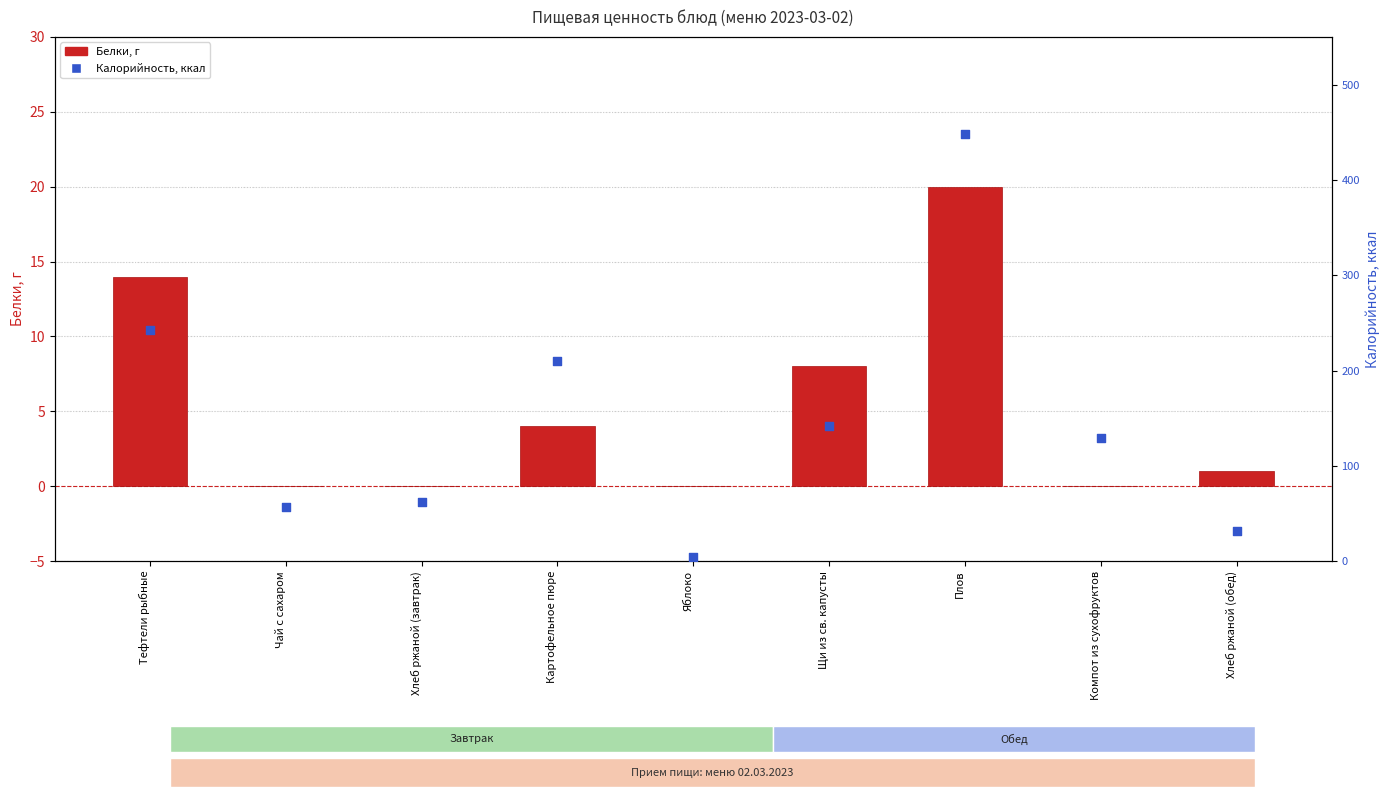

Which series has the largest Y range (max minus min)?

Калорийность, ккал